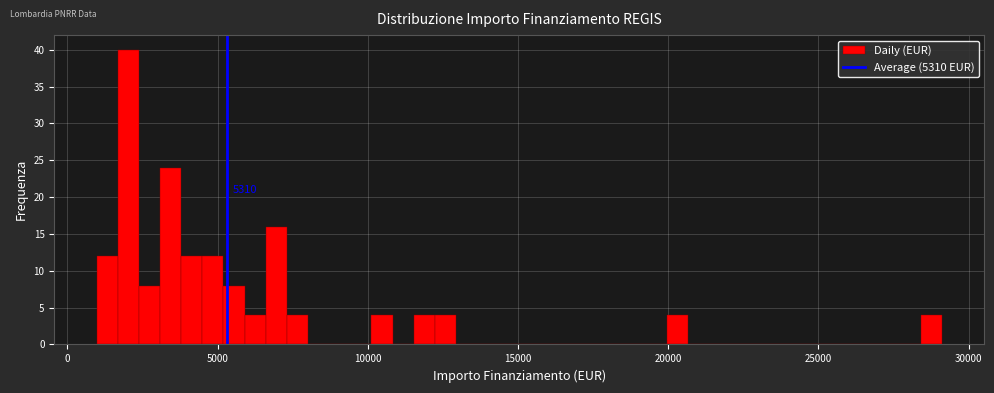

Read against the x-axis, roughly where is the centre of the tallest bar?

2000